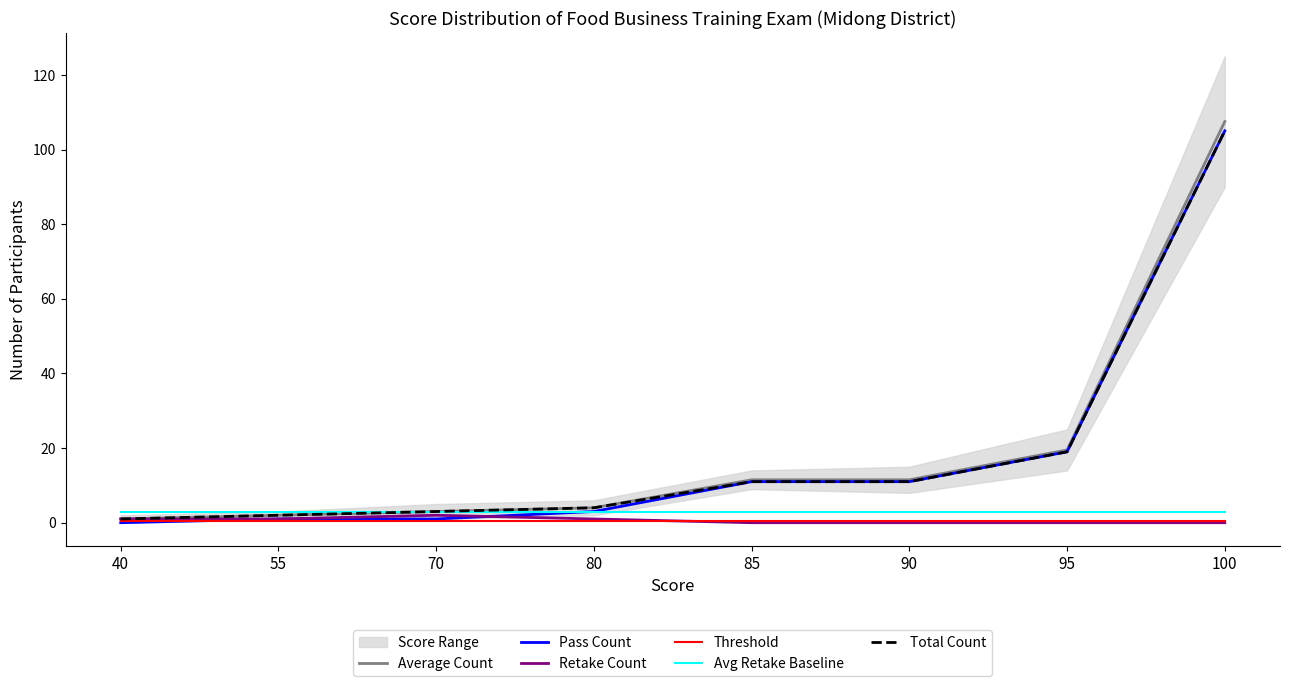

True or false: Retake Count has a value of 1.0 at 80.

True